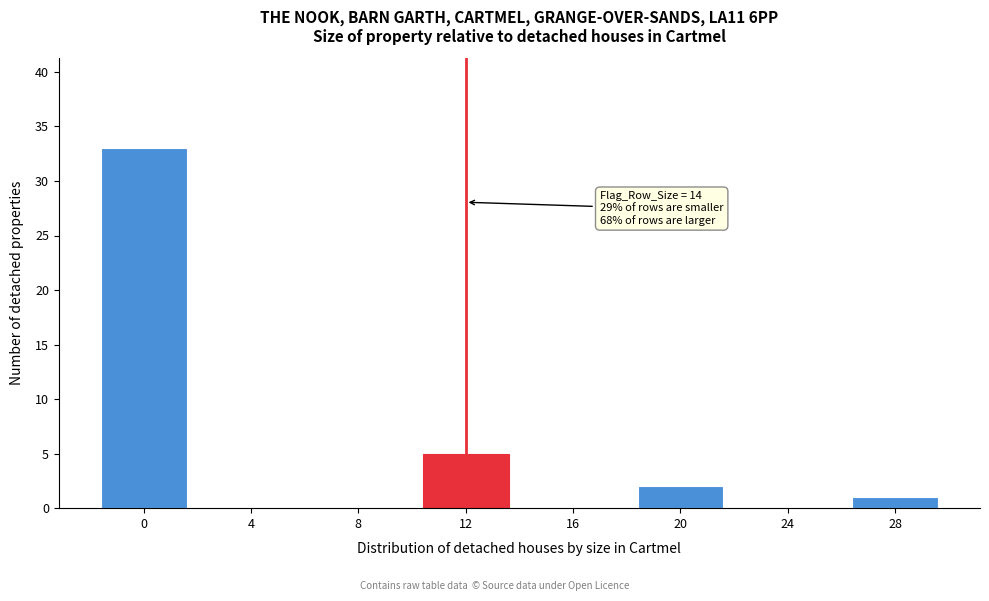

Reading right to left, what are all the values shown in this chart?

28=1	24=0	20=2	16=0	12=5	8=0	4=0	0=33